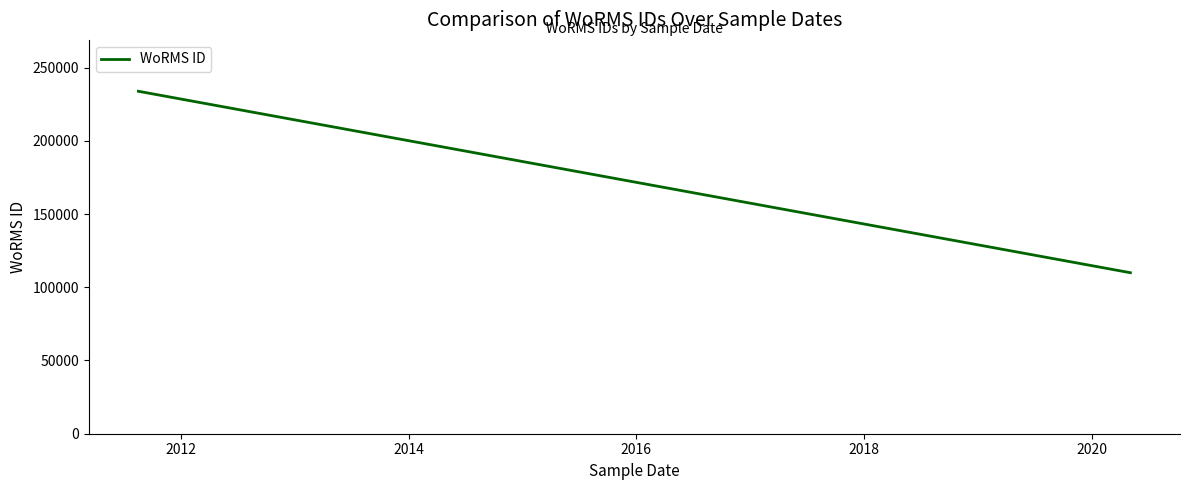

How many series are shown in this chart?

1